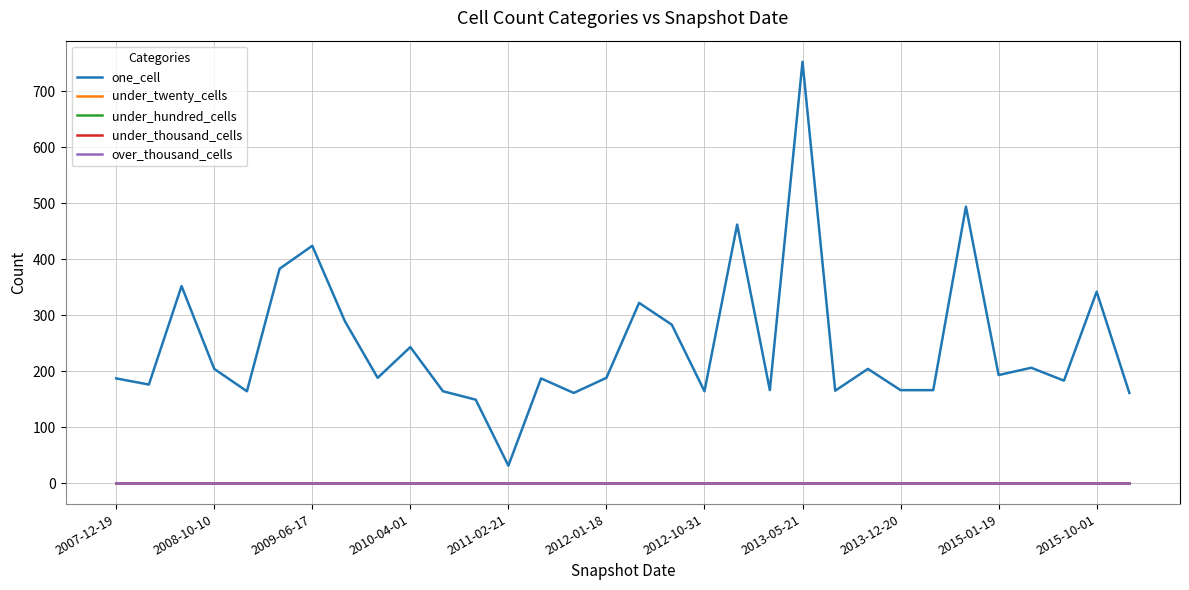

Is this an area chart (filled region under the line)?

No